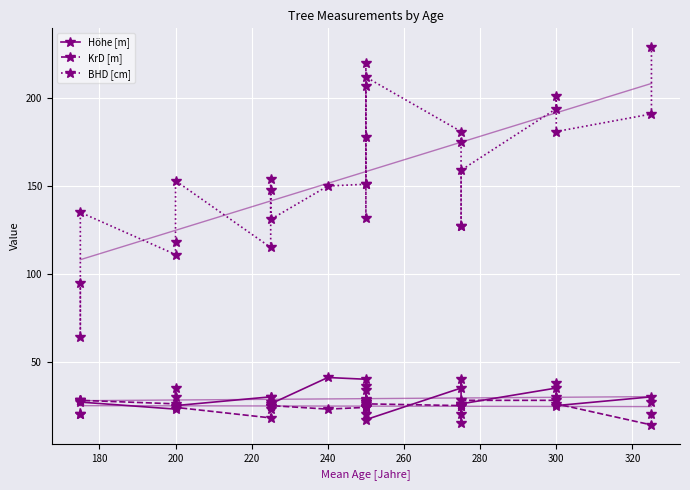

What is the smallest value displayed?

14